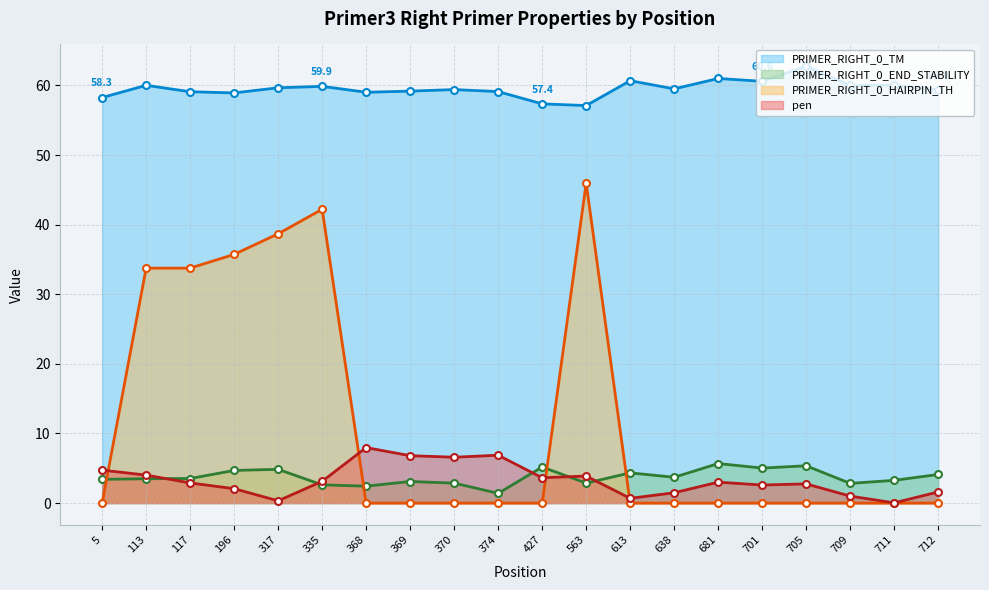

What is the lowest value of the PRIMER_RIGHT_0_TM series?

57.1